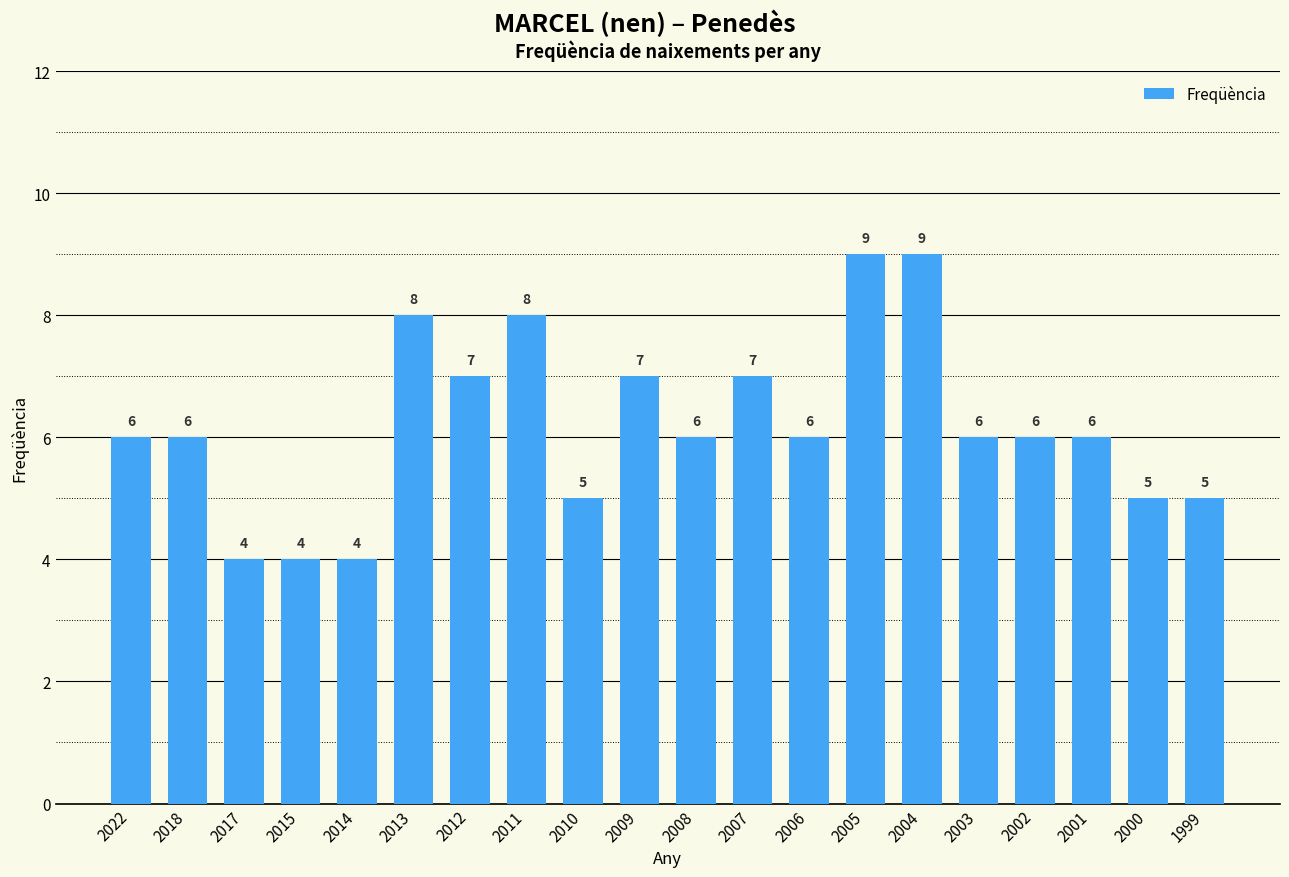

What is the difference between the maximum and minimum values?

5